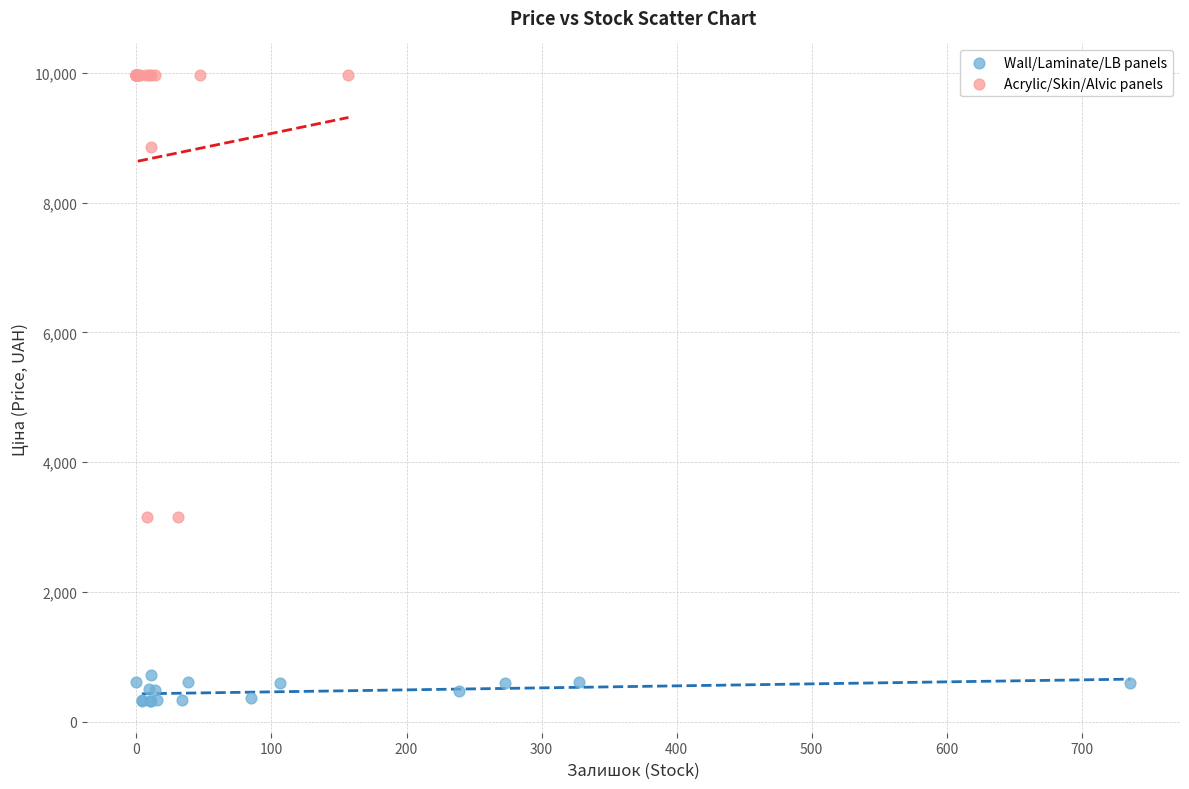

Which series reaches the minimum Y coordinate?

Wall/Laminate/LB panels